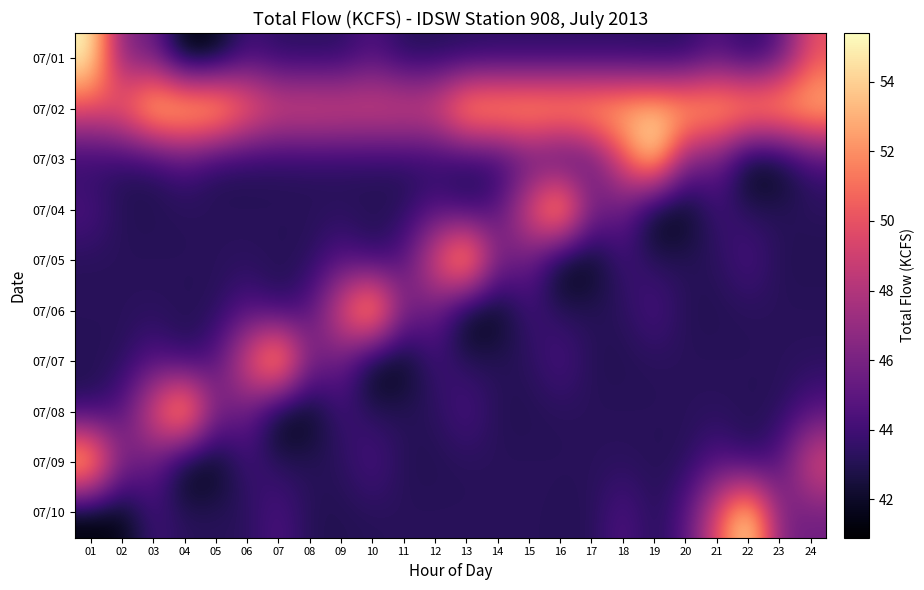

What is the greatest value displayed?

55.4